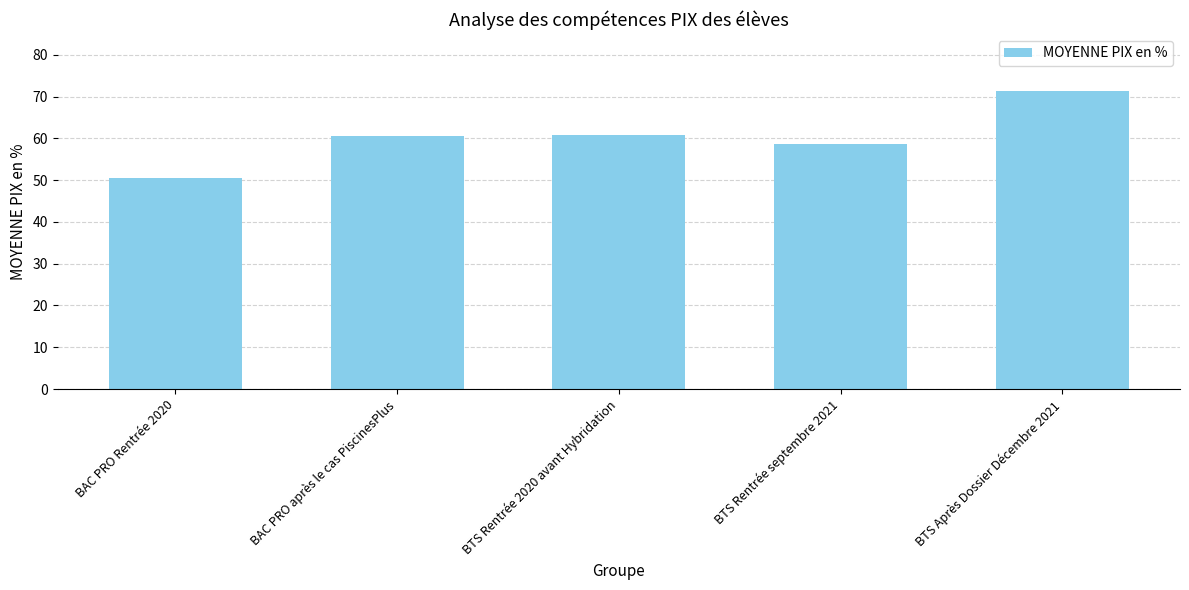

Approximately how many times larger is the value at BAC PRO Rentrée 2020 compared to BTS Rentrée 2020 avant Hybridation?

0.8